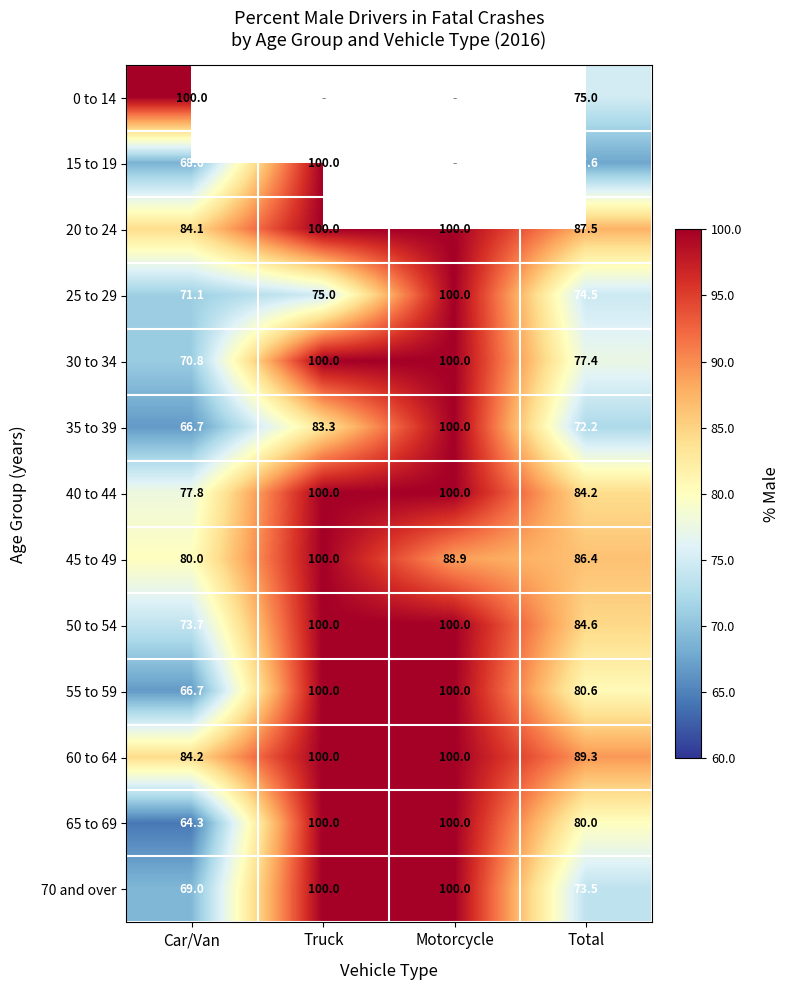

Which series changed the most between Car/Van and Total?

0 to 14